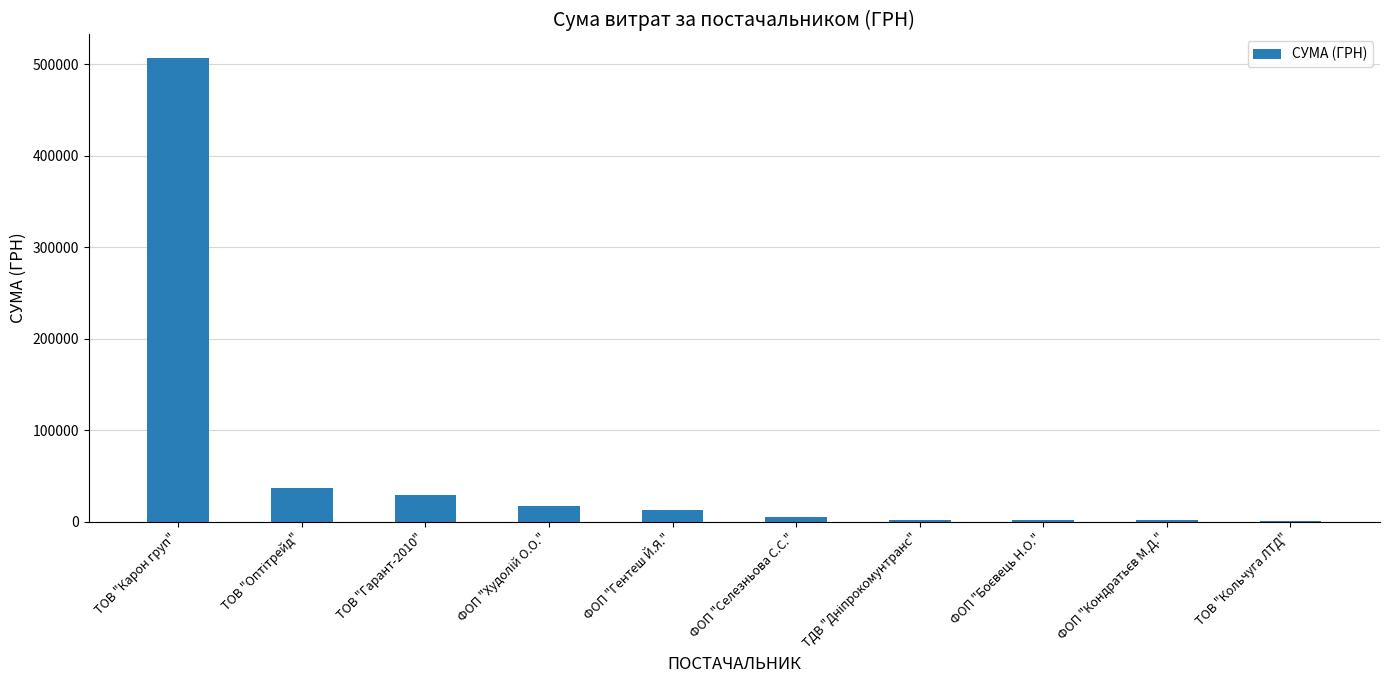

What is the sum of all values?

614509.2